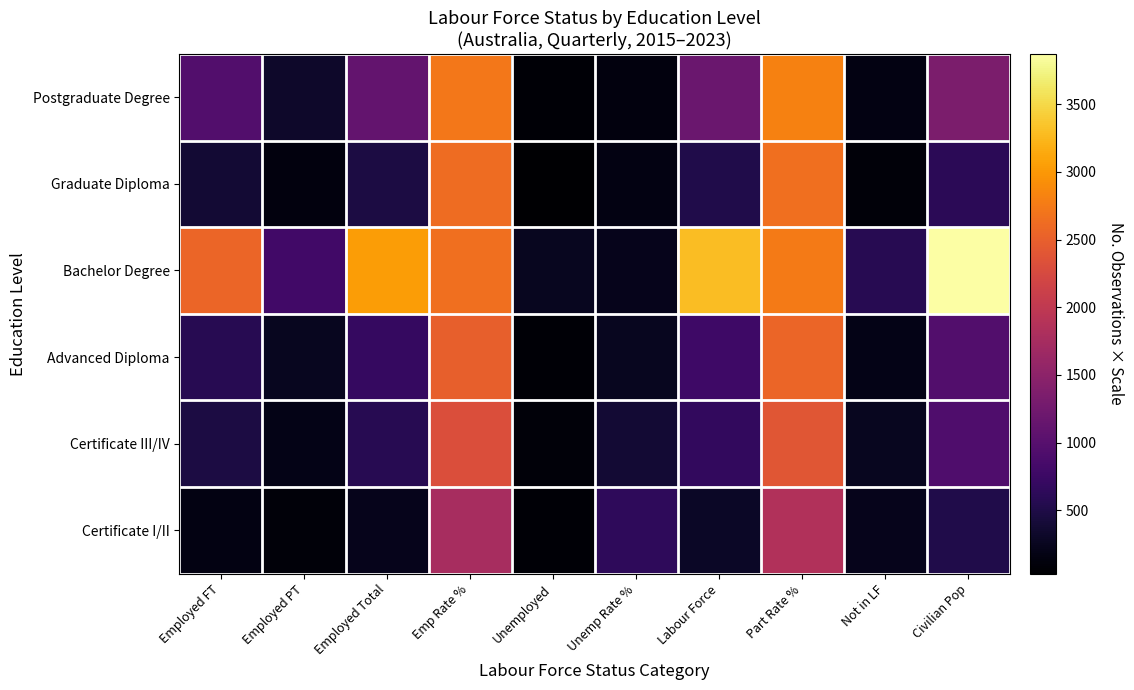

Which series changed the most between Employed Total and Unemployed?

Bachelor Degree